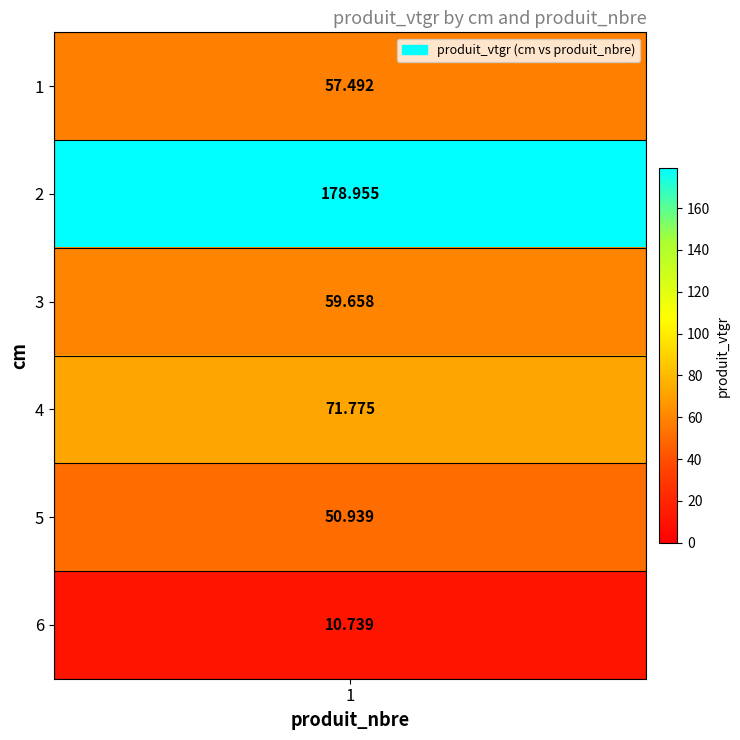

What is the change in value from 1 to 5?

-6.6